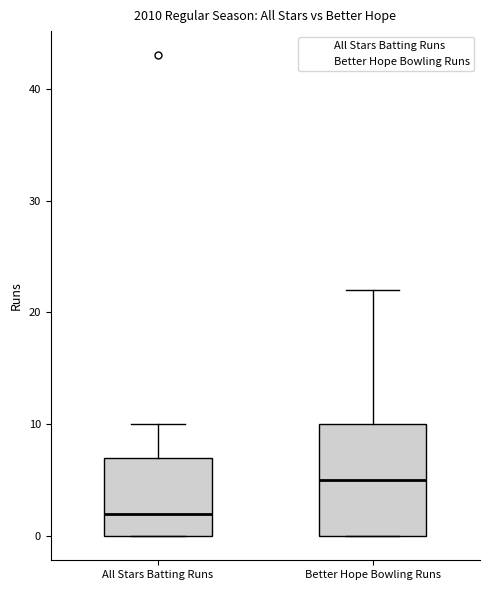

Reading left to right, read every box against the y-axis: the position of its median line, the range the box covers, and the ends of its whiskers. The values are not printed on the chart, so give them approximately, as read against the axis.

All Stars Batting Runs: median 2, box 0 to 7, whiskers 0 to 10
Better Hope Bowling Runs: median 5, box 0 to 10, whiskers 0 to 22